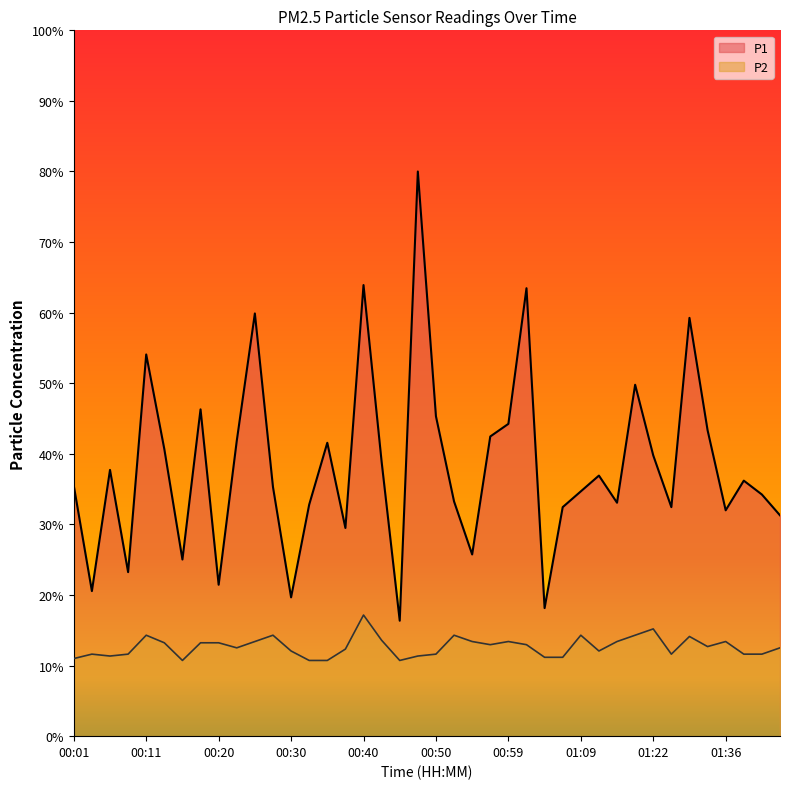

What is the label of the 18th point from the right?

00:54